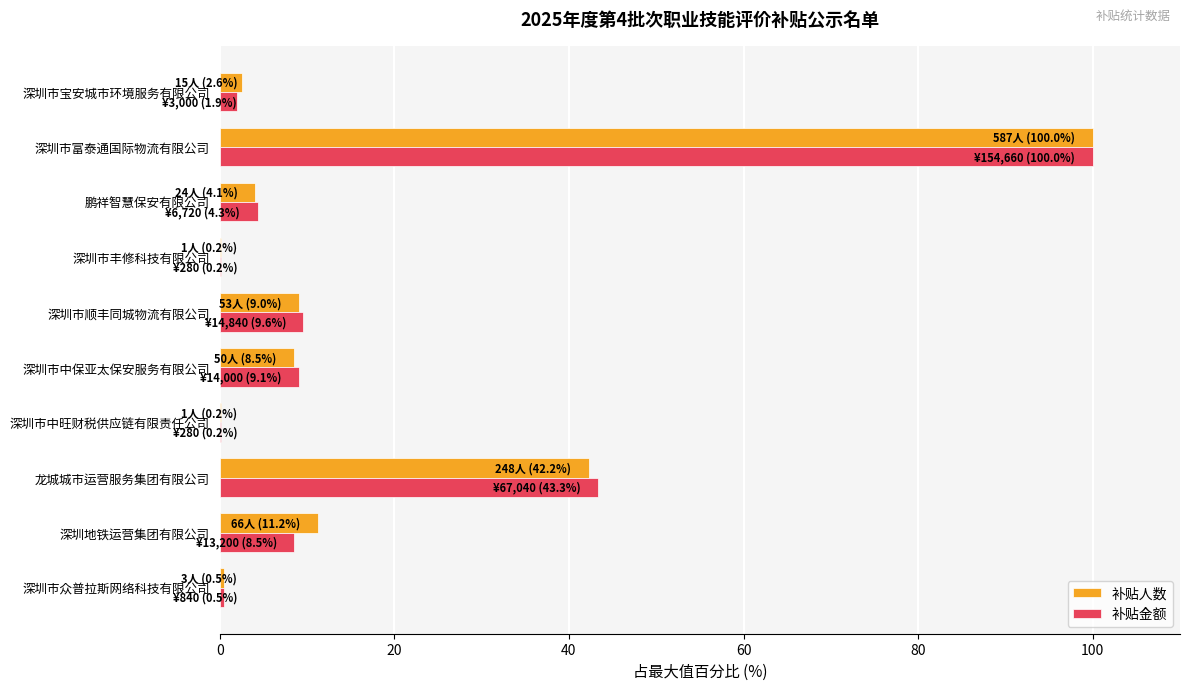

The value of 补贴人数 at 深圳地铁运营集团有限公司 is 6.0. True or false?

False